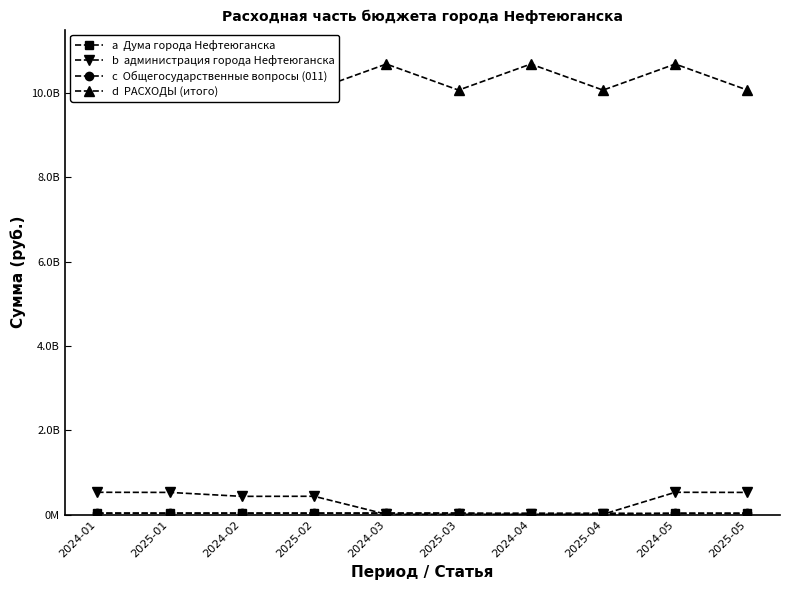

Which category has the highest value in the a  Дума города Нефтеюганска series?

2024-01